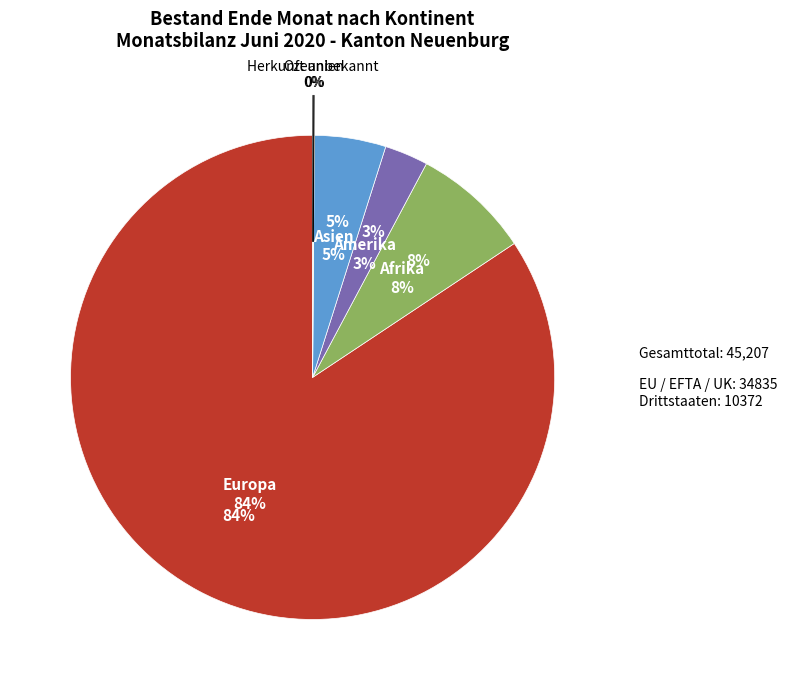

What is the majority slice?

Europa